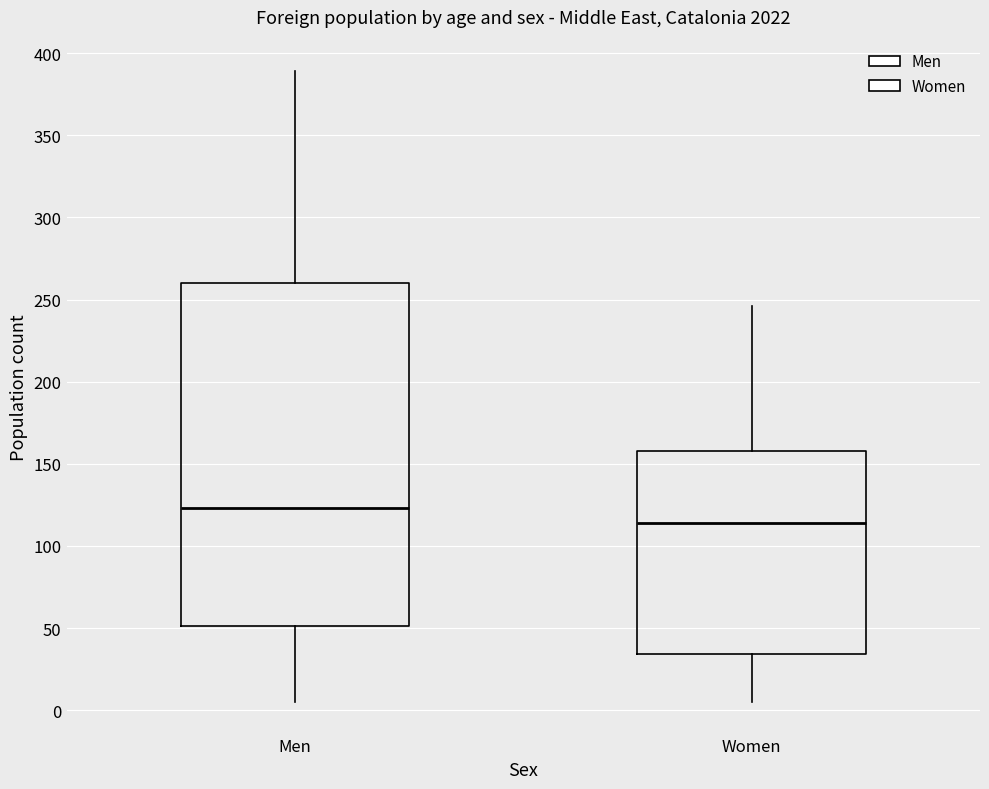

Reading left to right, transcribe this box plot: for each box, give where its median line is, the range the box spans, and where its two whiskers end, as read against the y-axis. The values are not printed on the chart, so give them approximately, as read against the axis.

Men: median 125, box 50 to 260, whiskers 5 to 390
Women: median 115, box 35 to 160, whiskers 5 to 245